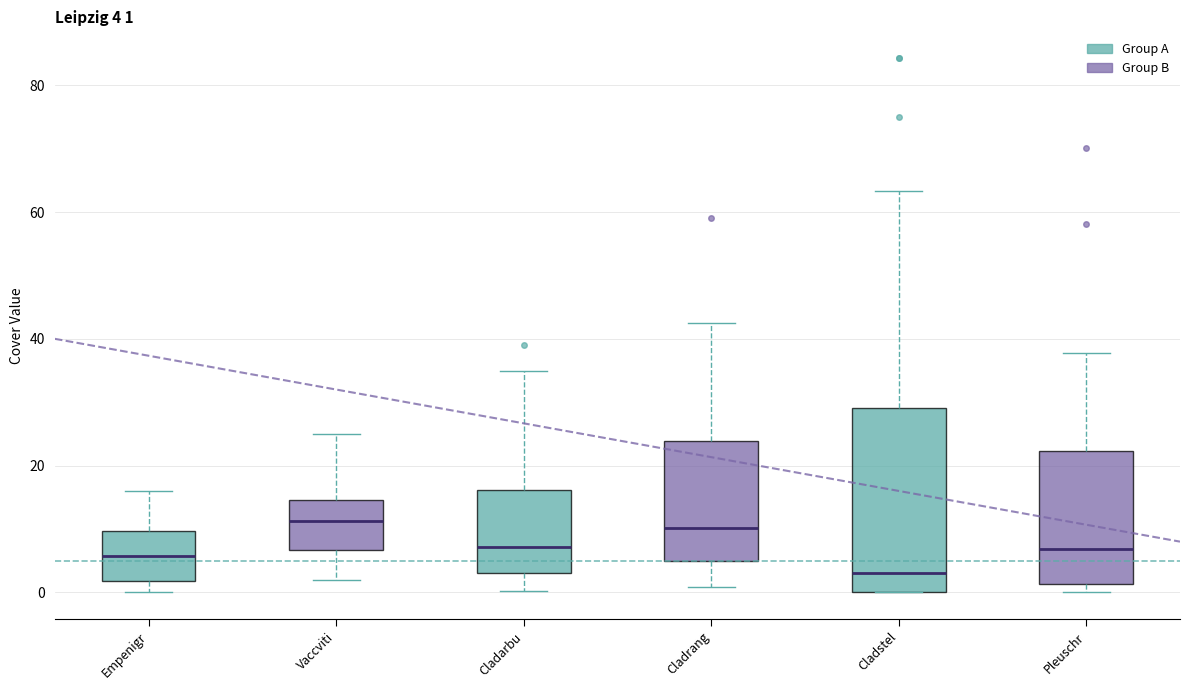

Which box is the tallest, from its lower edge to its upper edge?

Cladstel